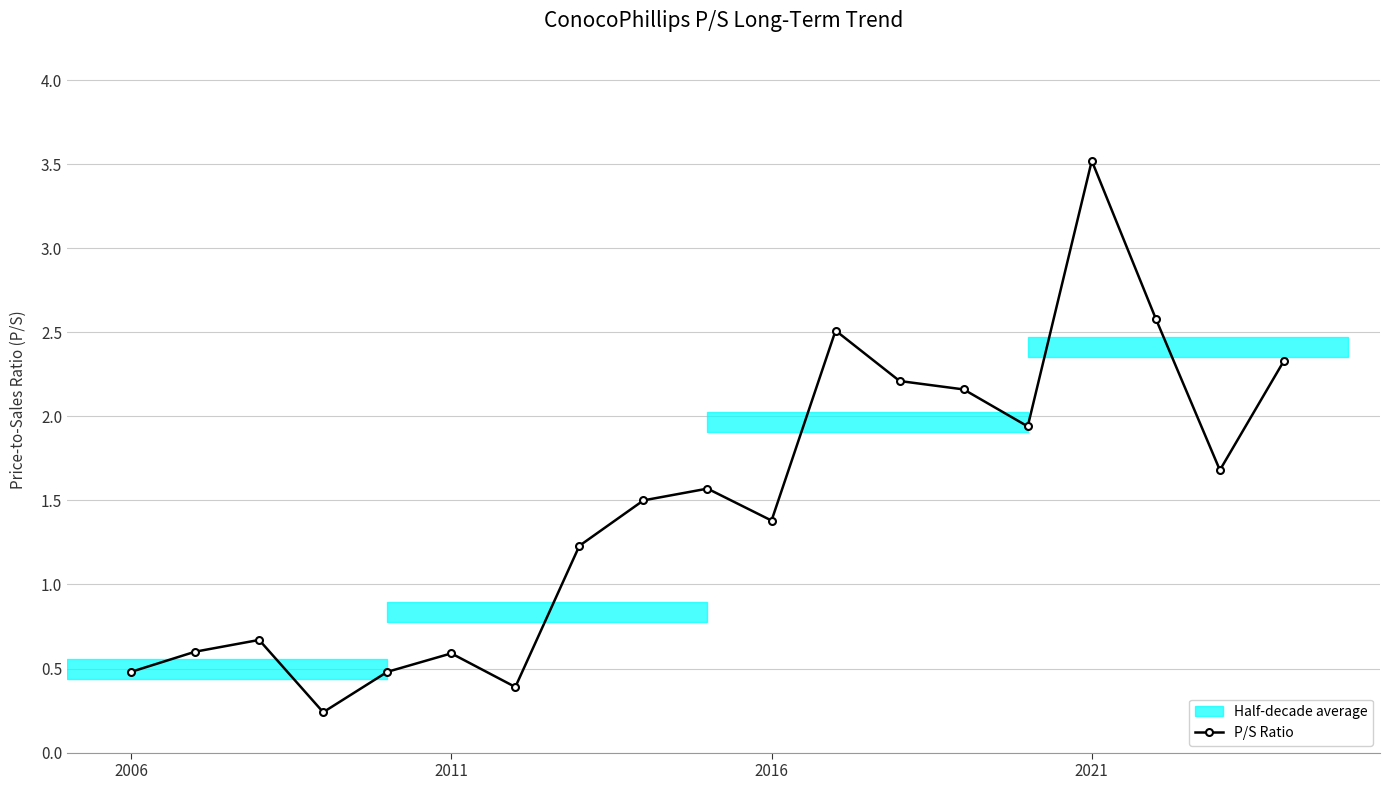

Is it true that P/S Ratio equals 3.5 at 2021?

True